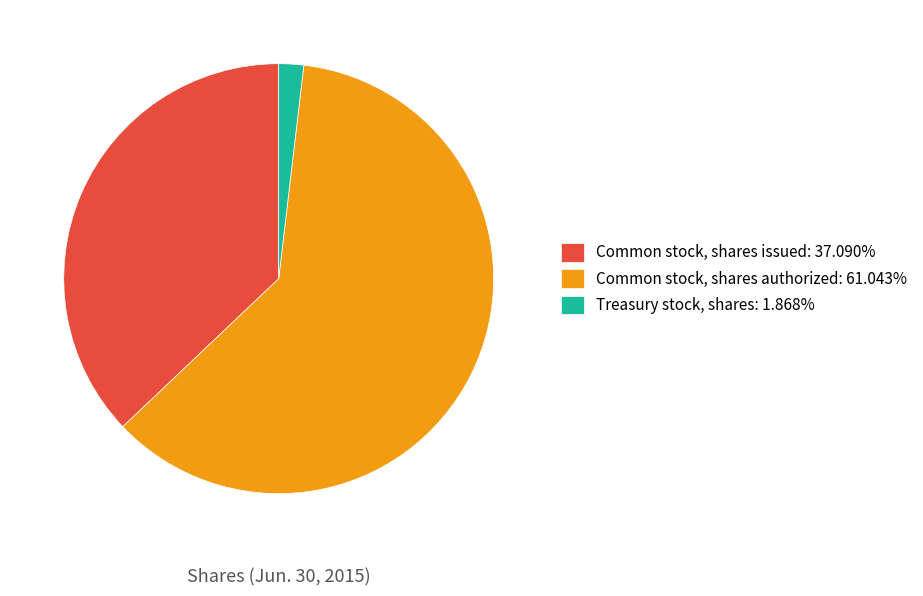

What is the smallest slice in the pie chart?

Treasury stock, shares